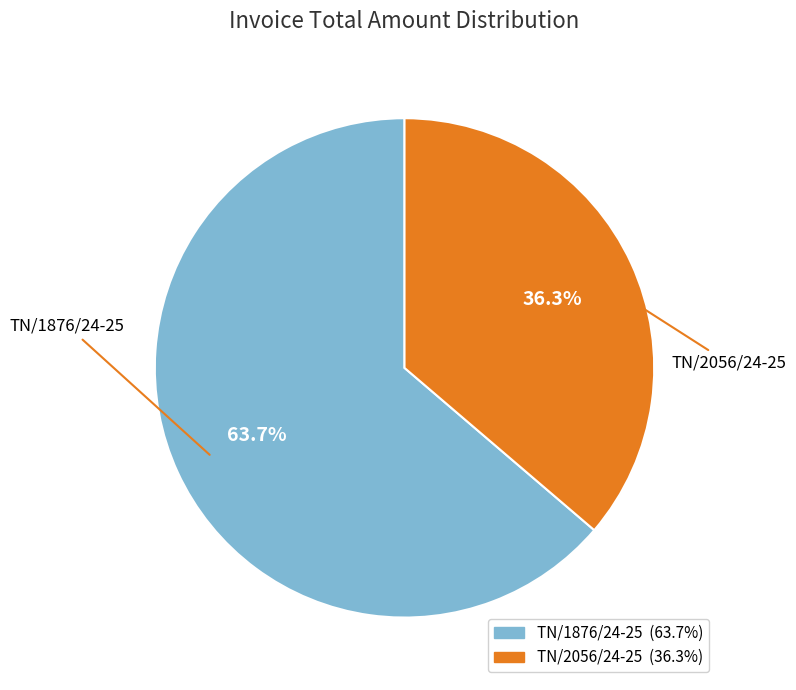

Is there any slice that represents more than half of the pie?

Yes